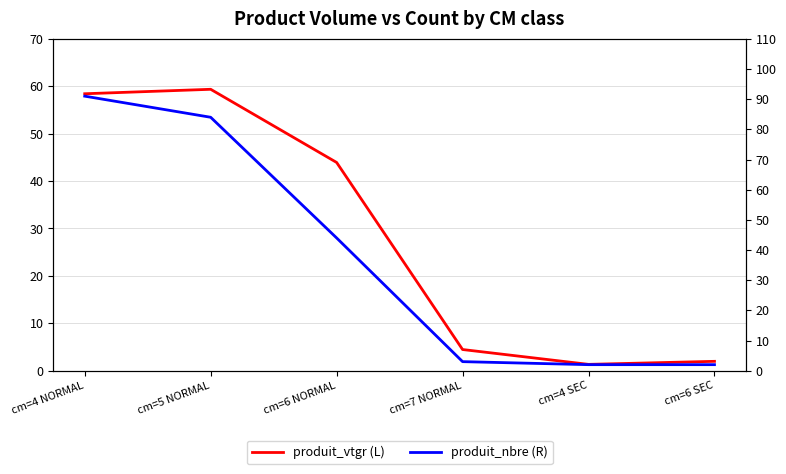

Does the chart display data point markers on the line(s)?

No